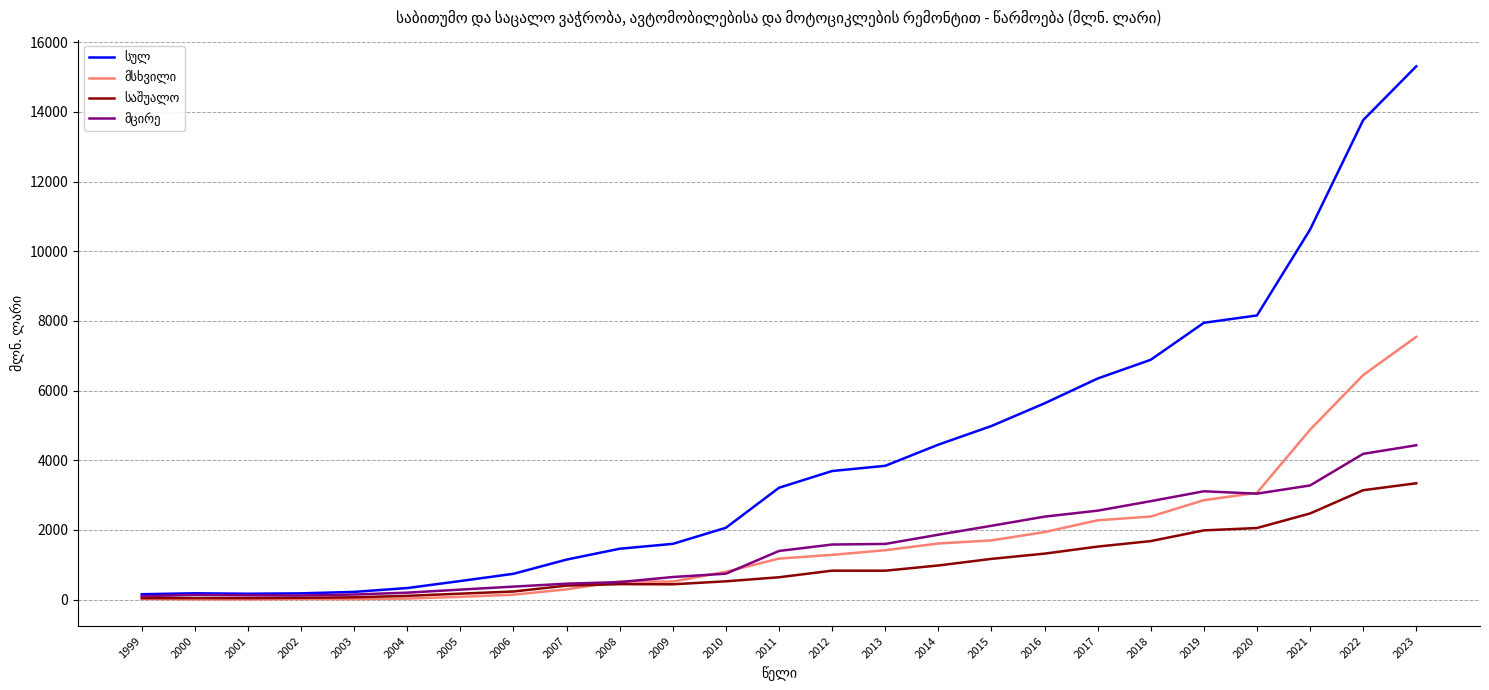

At which category is the sum across all series the highest?

2023